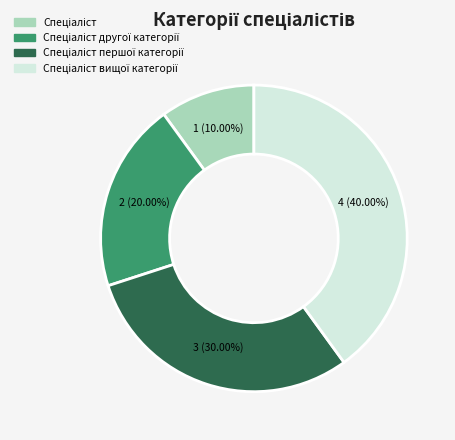

Is there a majority slice in this chart?

No